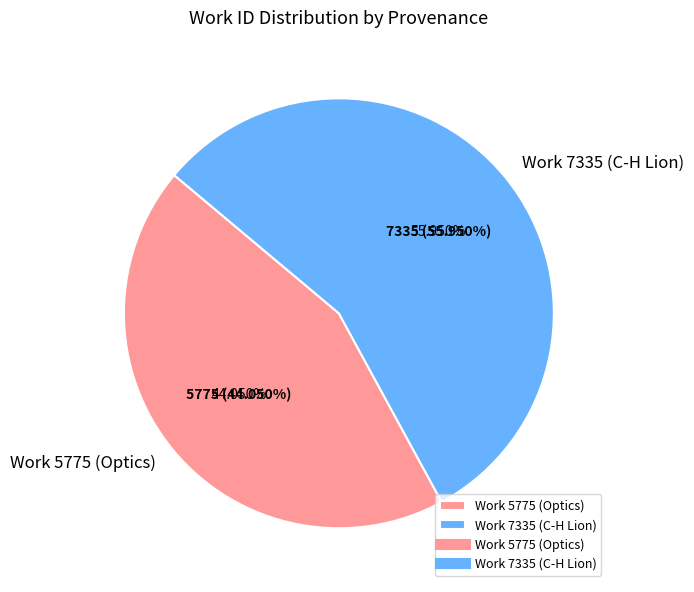

True or false: Work 5775 (Optics) accounts for 51% of the total.

False